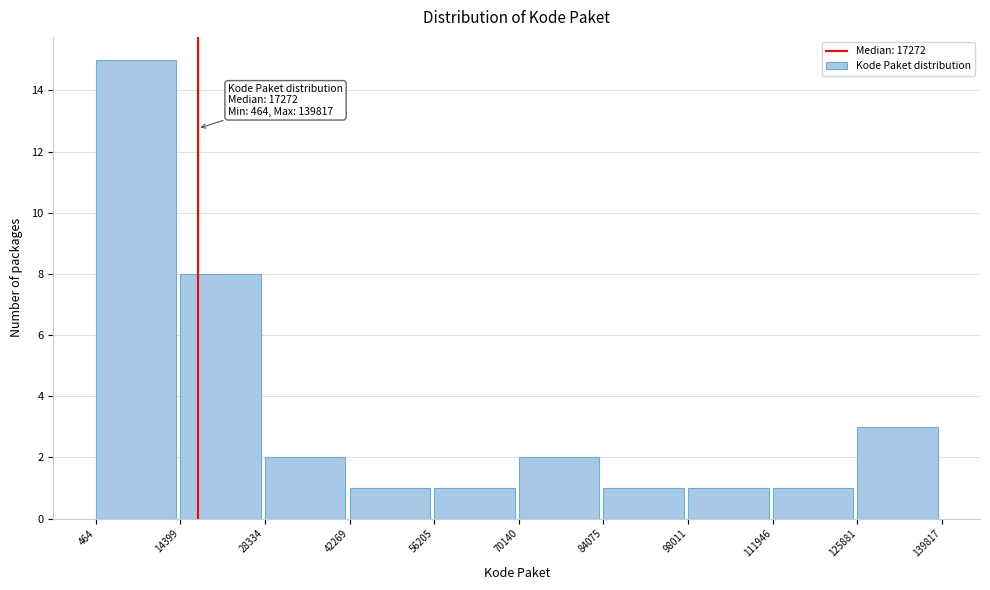

Over which range of the x-axis is the bar tallest?

464 to 14399